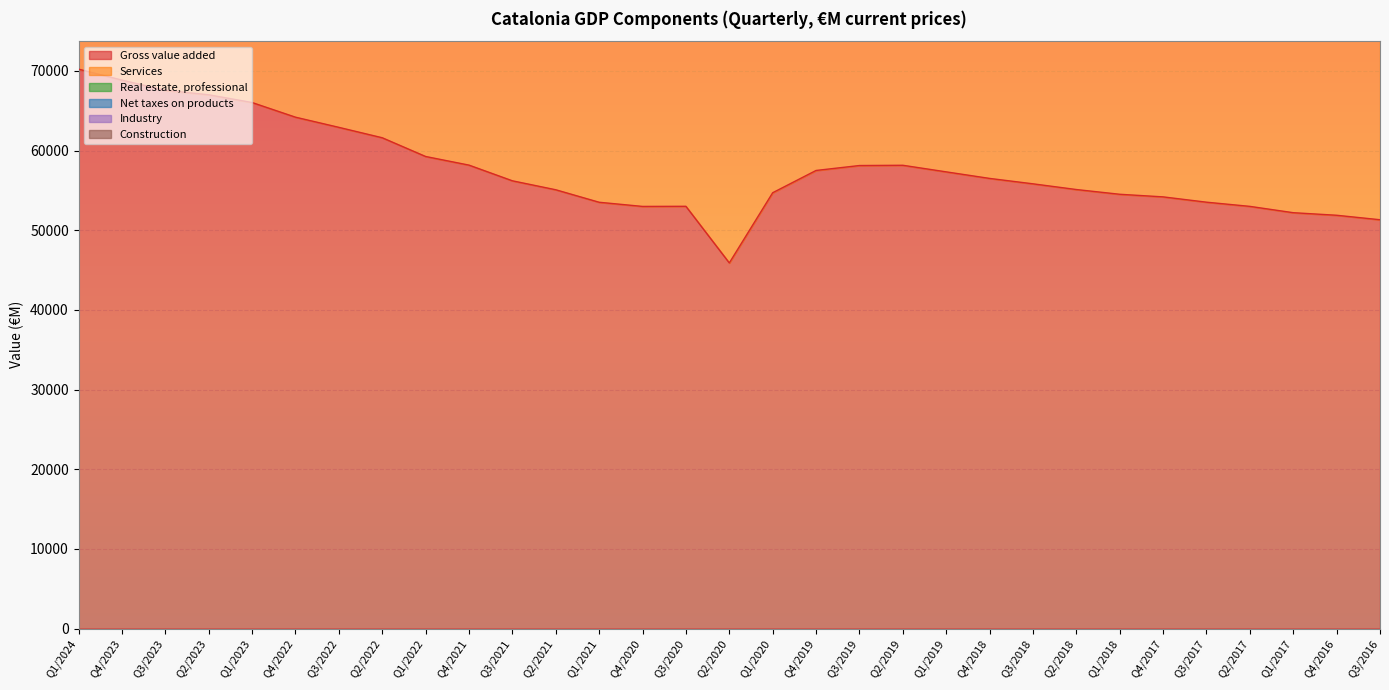

Rank the categories by Industry value from lowest to highest.

Q2/2020, Q3/2016, Q4/2016, Q1/2017, Q2/2017, Q3/2020, Q4/2020, Q3/2017, Q1/2021, Q4/2017, Q1/2018, Q1/2020, Q2/2018, Q2/2021, Q3/2018, Q4/2018, Q3/2021, Q1/2019, Q4/2019, Q3/2019, Q2/2019, Q4/2021, Q1/2022, Q2/2022, Q3/2022, Q4/2022, Q1/2023, Q2/2023, Q3/2023, Q4/2023, Q1/2024